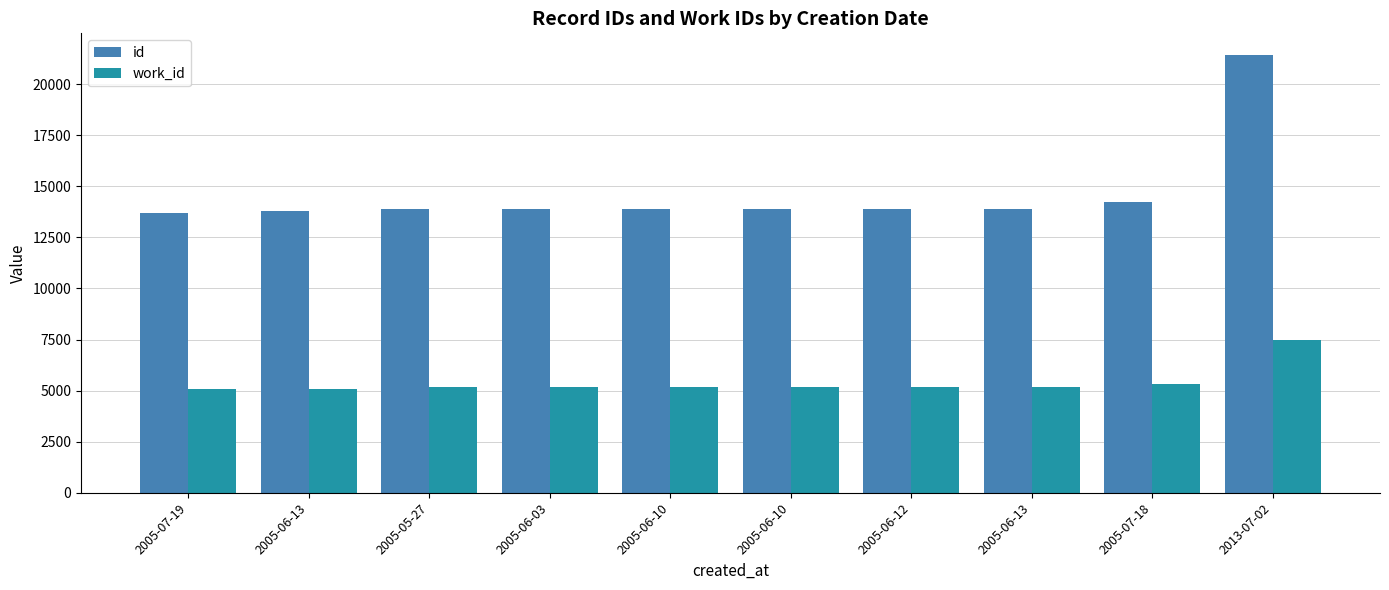

What are all the series names shown in the legend?

id, work_id